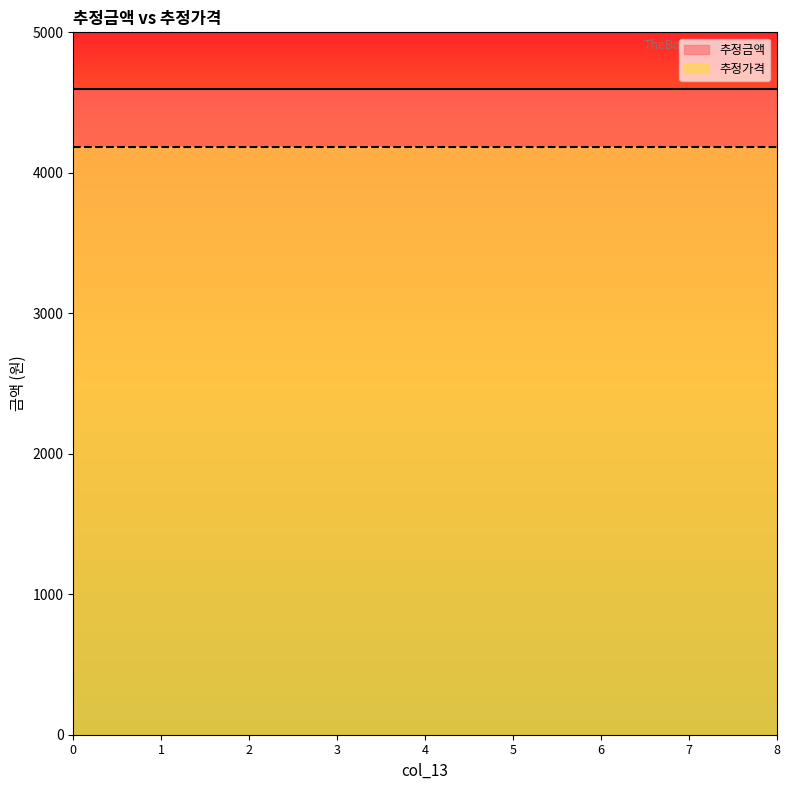

List the series in order of their peak value, lowest first.

추정가격, 추정금액